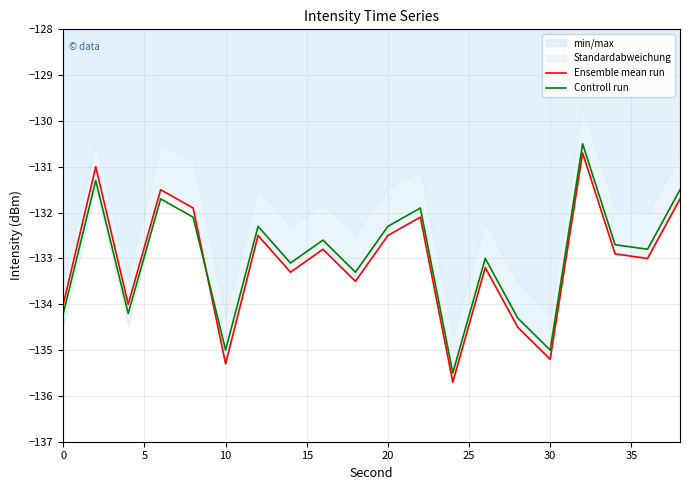

Is the value of Controll run at 10 greater than the value of Ensemble mean run at 10?

Yes